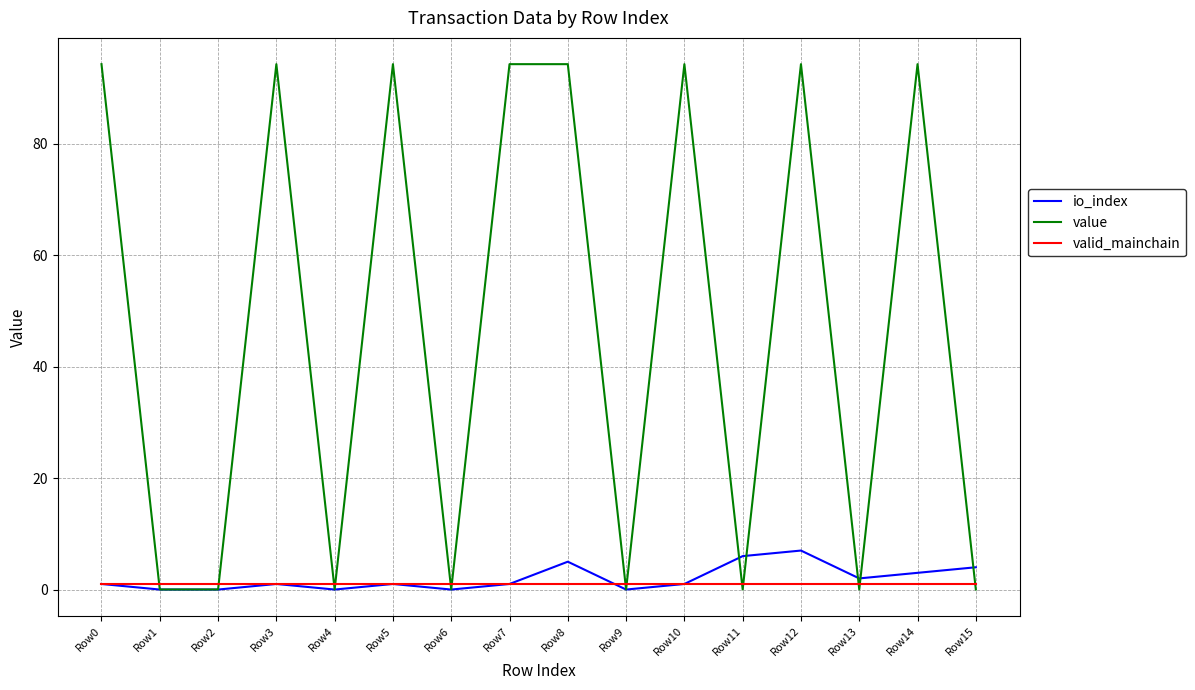

List the series in order of their peak value, highest first.

value, io_index, valid_mainchain